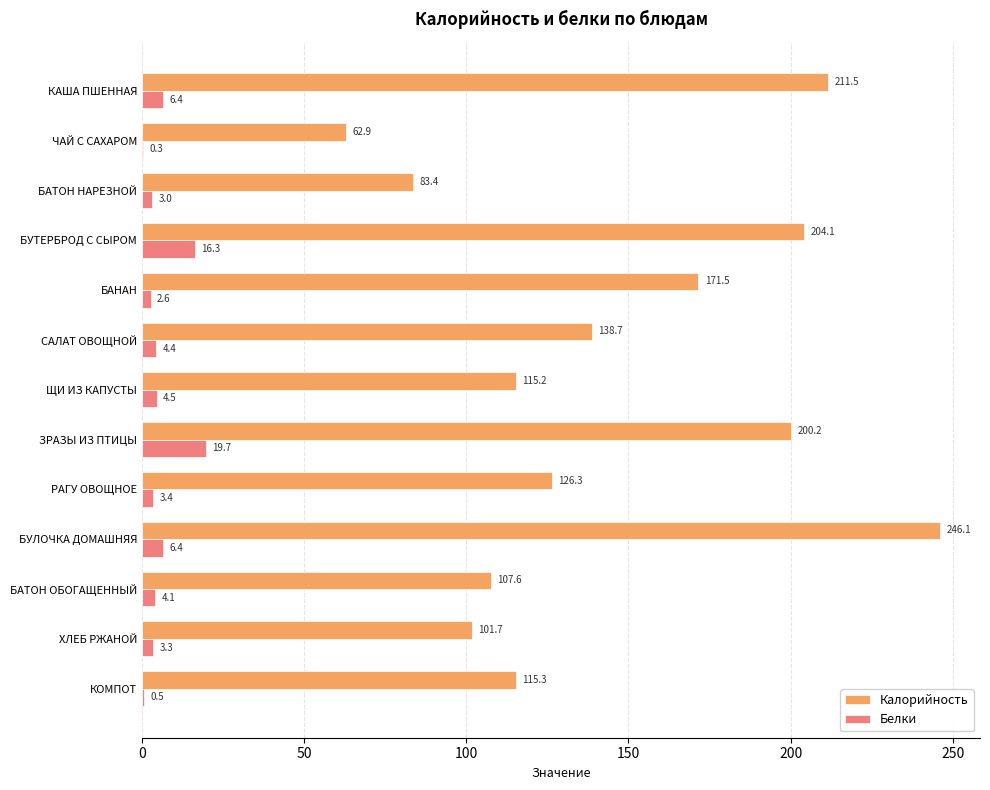

The value of Калорийность at РАГУ ОВОЩНОЕ is 126.3. True or false?

True